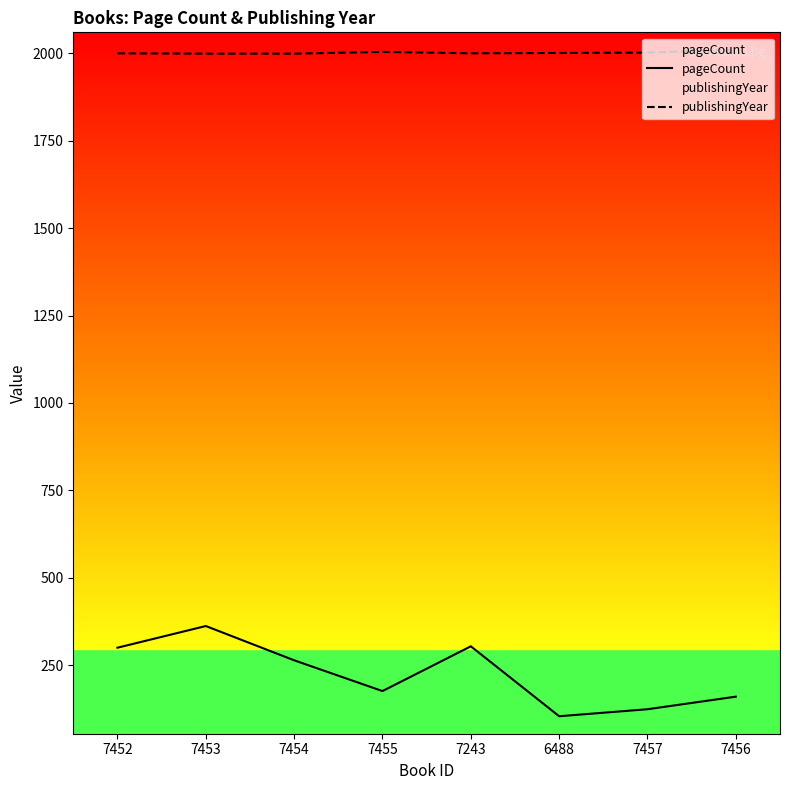

What position from the left is 7455?

4